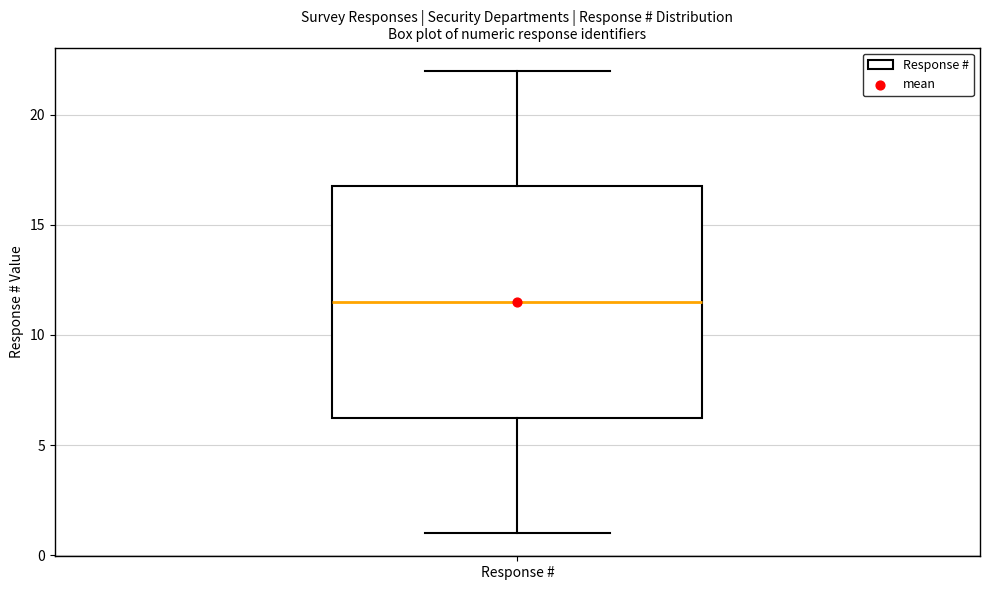

Where is the upper edge of the box for Response # on the y-axis? The values are not printed on the chart, so give them approximately, as read against the axis.

17.0